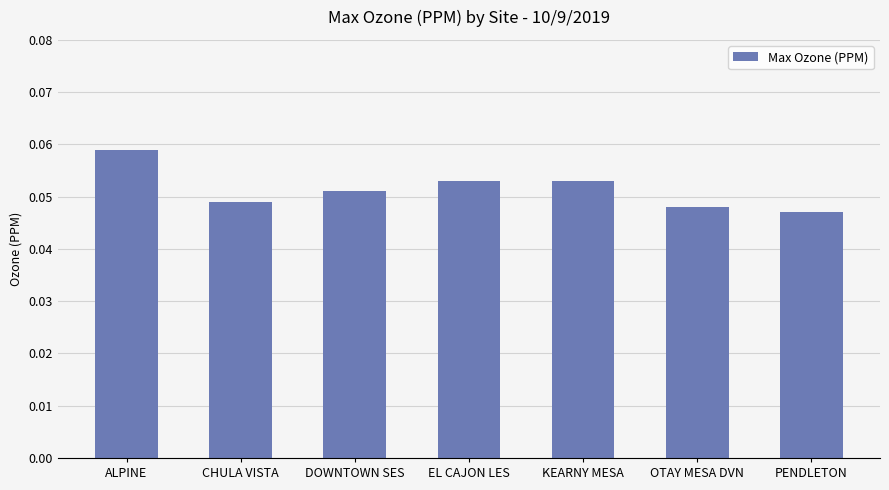

What is the label of the 6th bar from the right?

CHULA VISTA